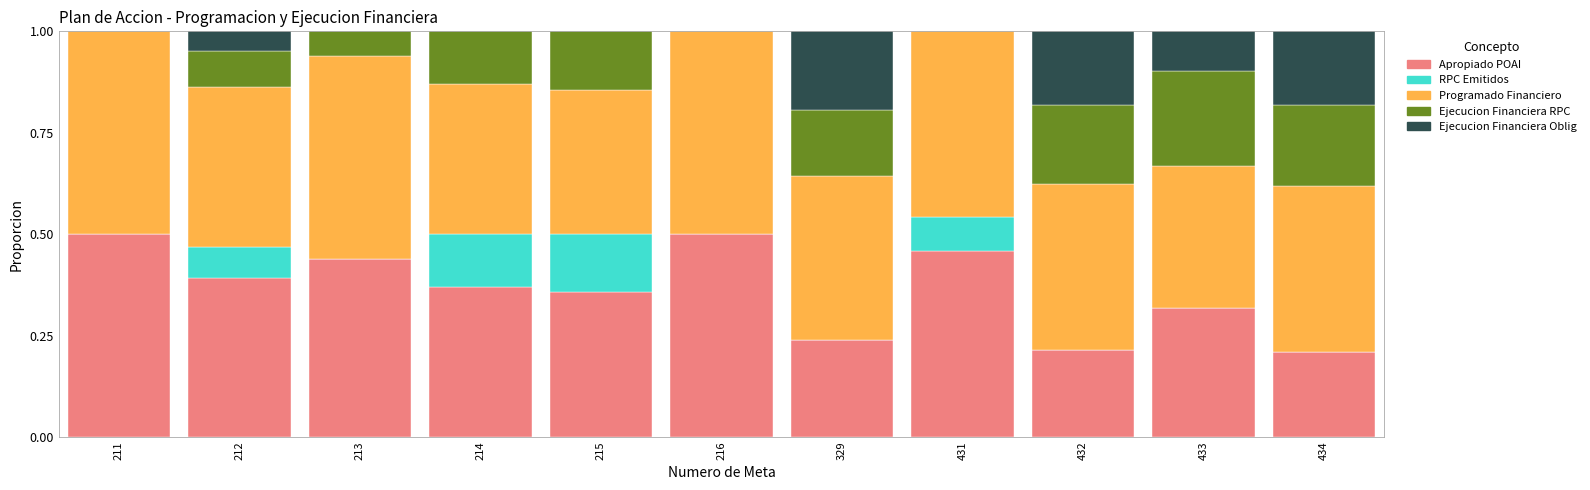

What is the sum of the Apropiado POAI values at 212 and 213?

0.8